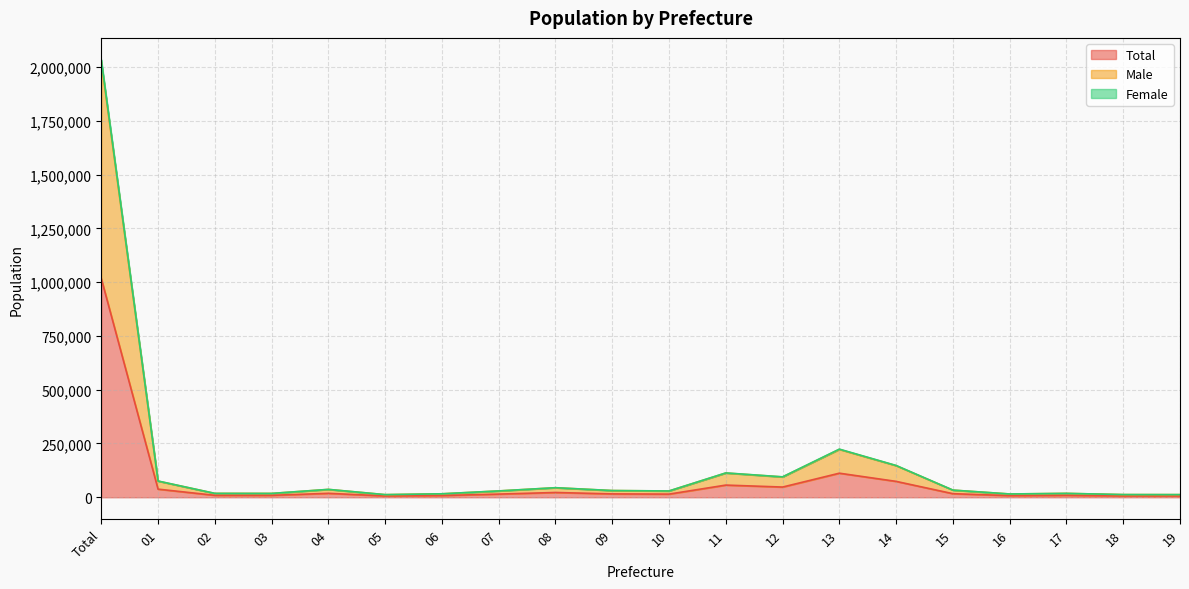

Reading left to right, extract all data points from this chart.

Total: Total=1016780	01=37750	02=9033	03=8932	04=18313	05=6102	06=8069	07=14725	08=22221	09=15621	10=14667	11=56596	12=47452	13=111870	14=73840	15=16652	16=7650	17=9051	18=6254	19=6148
Male: Total=2023308	01=75097	02=17996	03=17782	04=36451	05=12145	06=16068	07=29315	08=44242	09=31066	10=29156	11=112628	12=94465	13=222536	14=146963	15=33089	16=15240	17=18005	18=12436	19=12238
Female: Total=2033525	01=75500	02=18066	03=17863	04=36626	05=12204	06=16138	07=29450	08=44442	09=31242	10=29334	11=113173	12=94903	13=223737	14=147680	15=33304	16=15300	17=18102	18=12508	19=12296